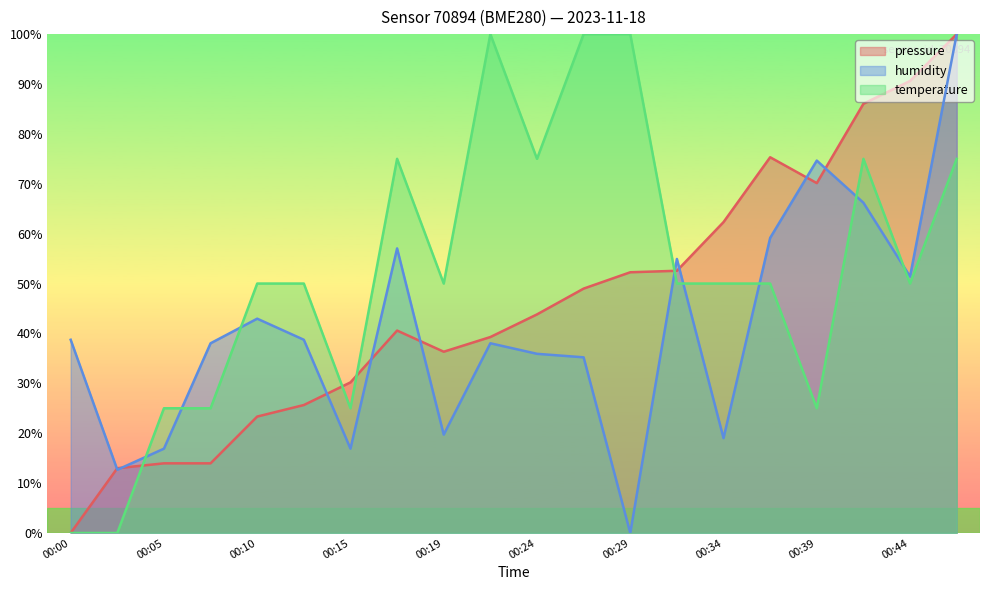

Does the chart have visible grid lines?

No